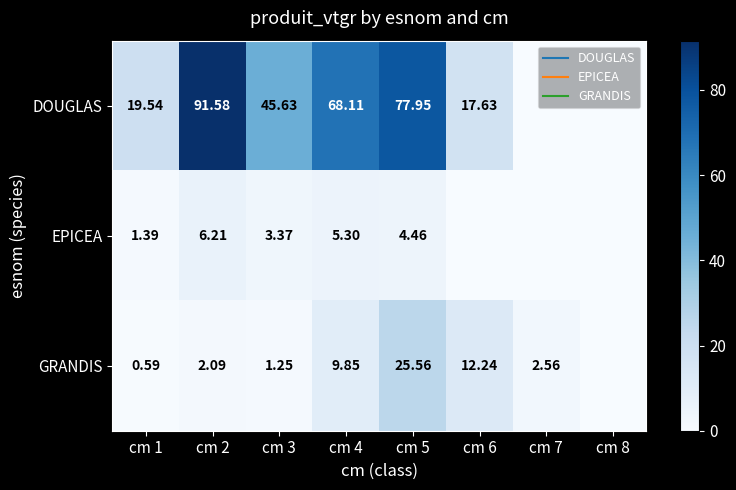

The GRANDIS series shows 1.0 at cm 1. True or false?

False